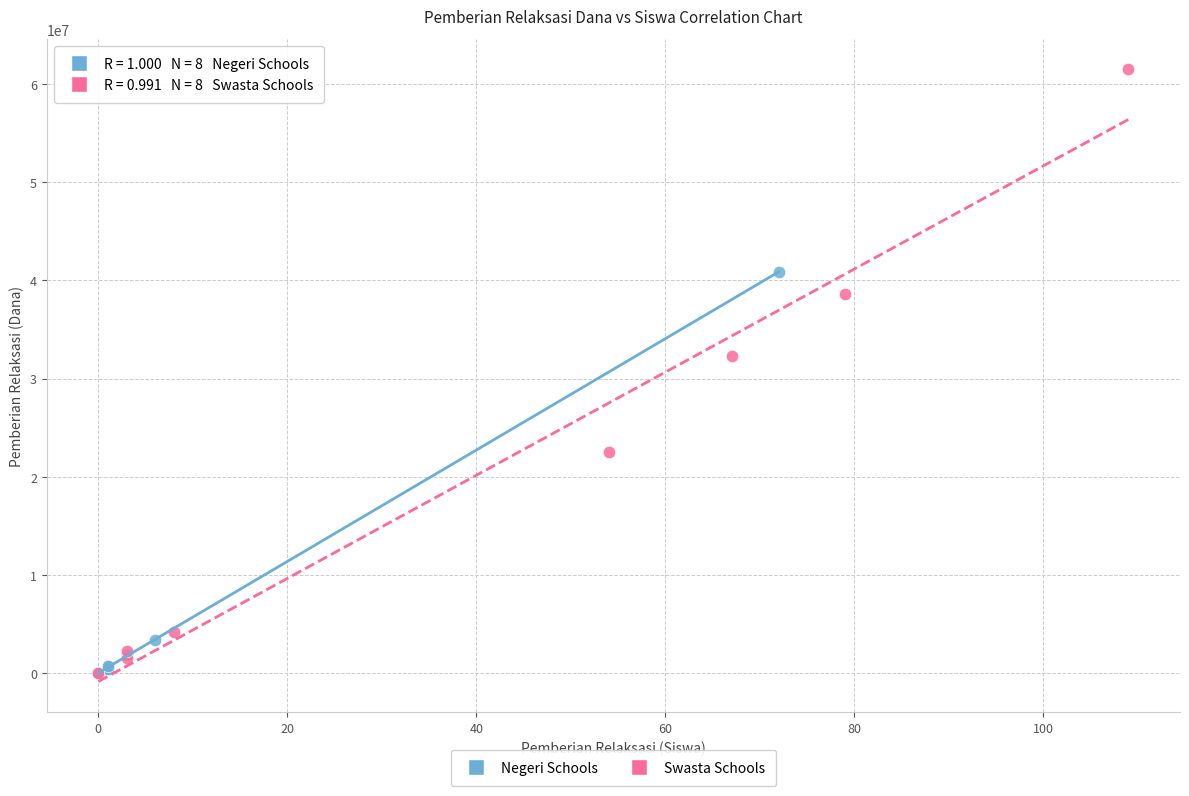

Which series reaches the maximum Y coordinate?

Swasta Schools